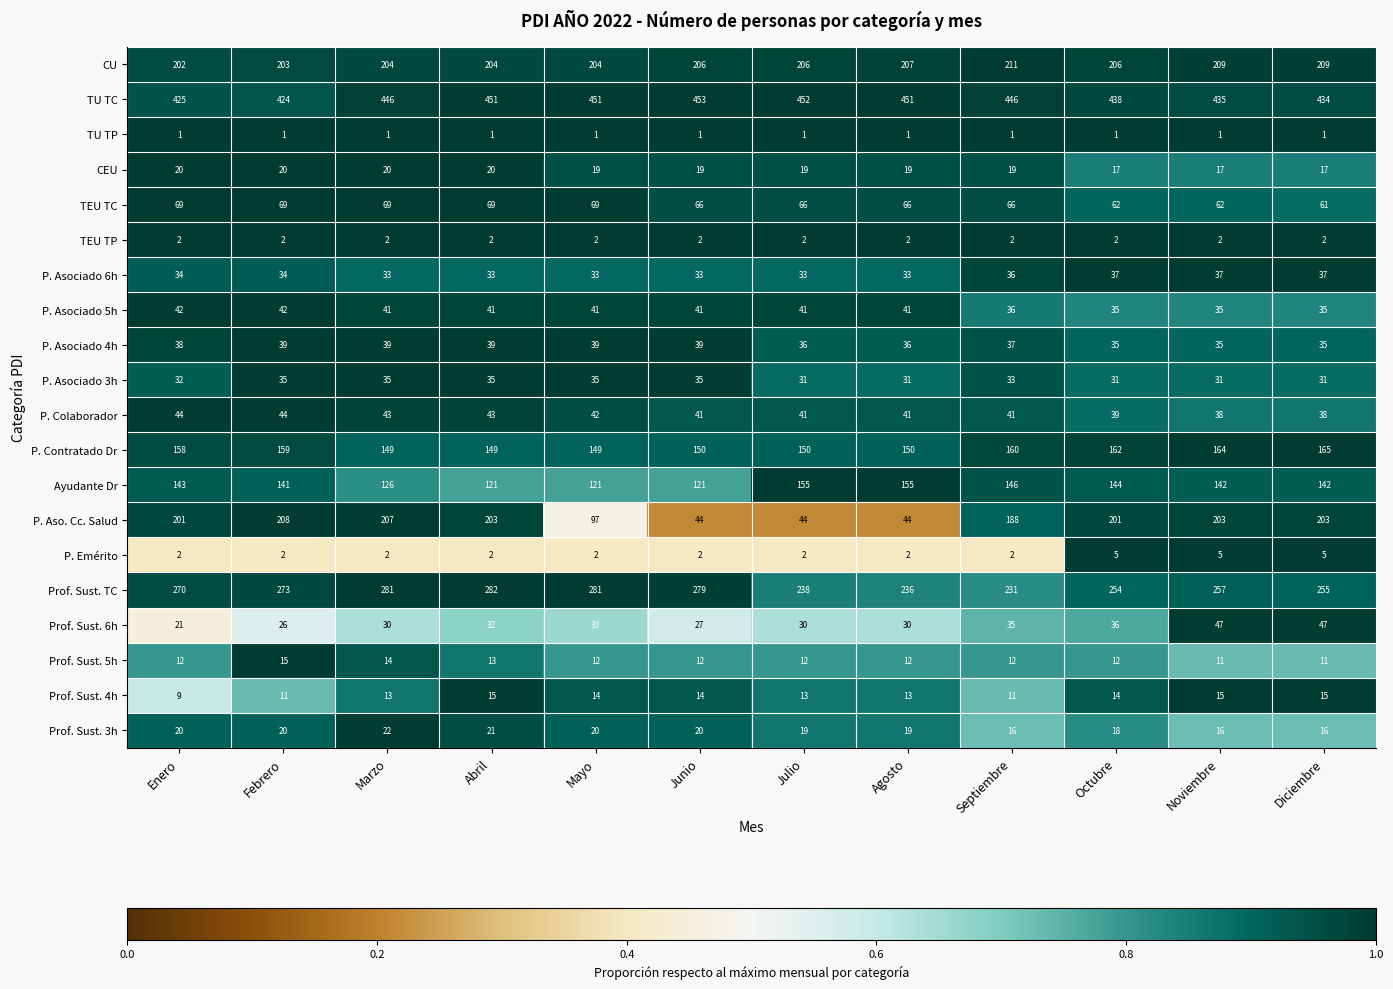

Where is TU TC nearest to the value 438?

Octubre